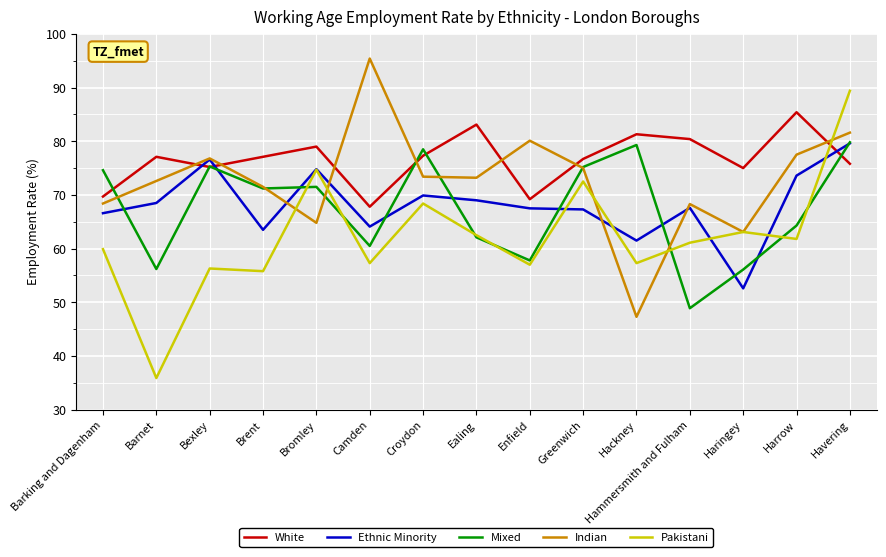

At which category is the sum across all series the highest?

Havering